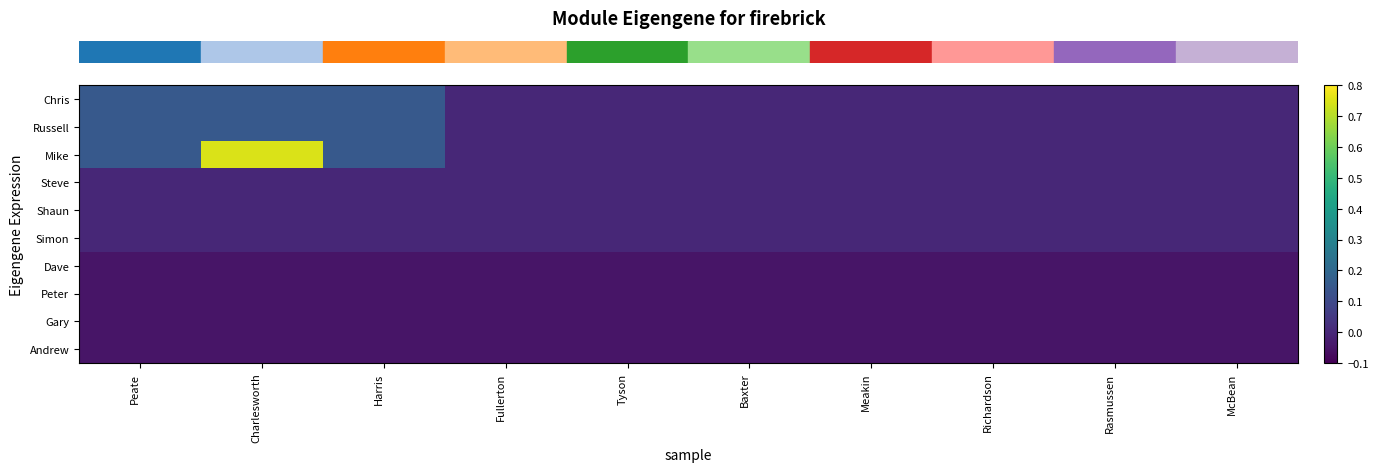

What is the difference between the highest and lowest values at Baxter?

0.1